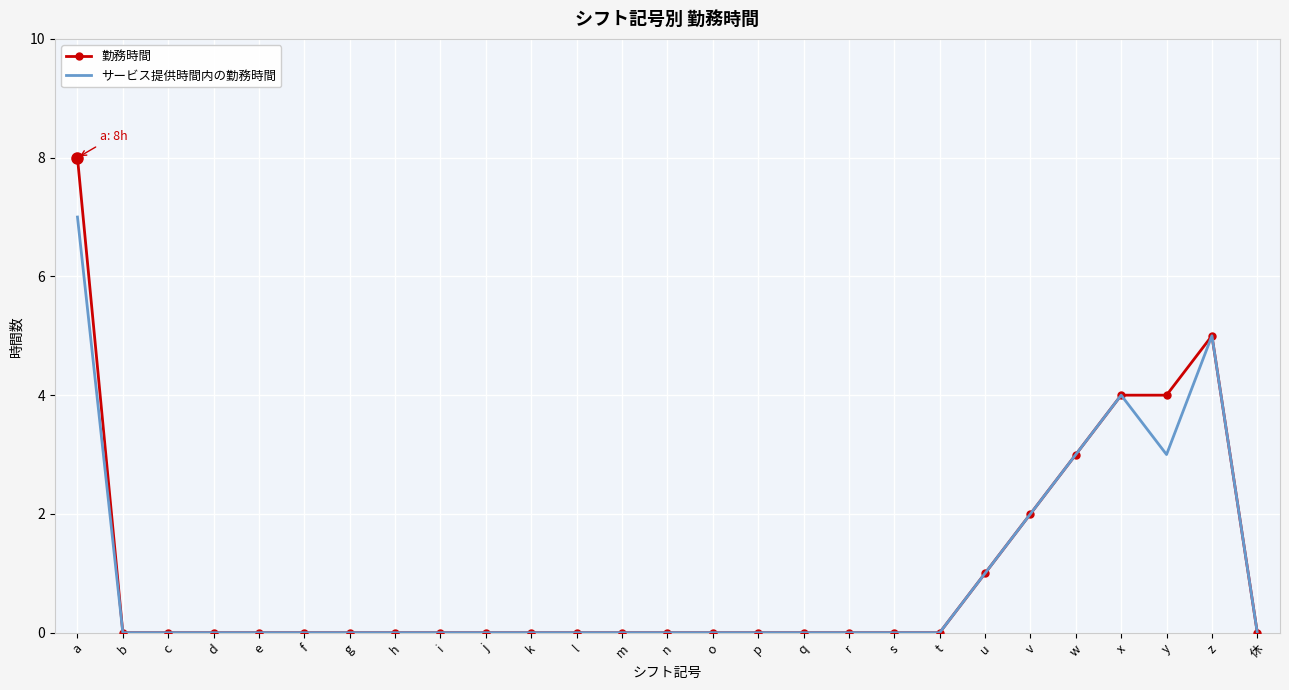

Which series changed the most between a and q?

勤務時間